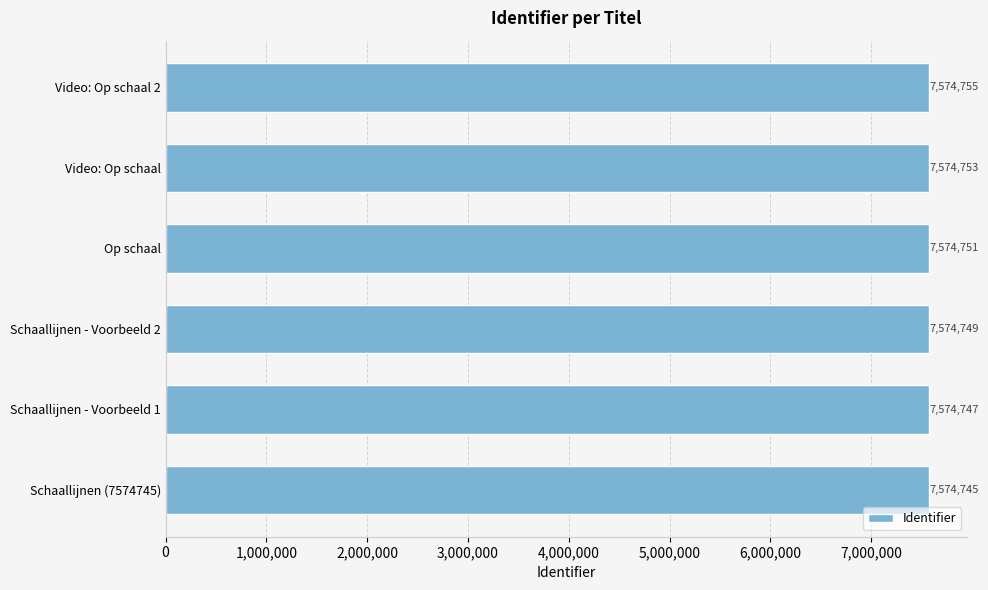

What is the change in value from Schaallijnen (7574745) to Op schaal?

+6